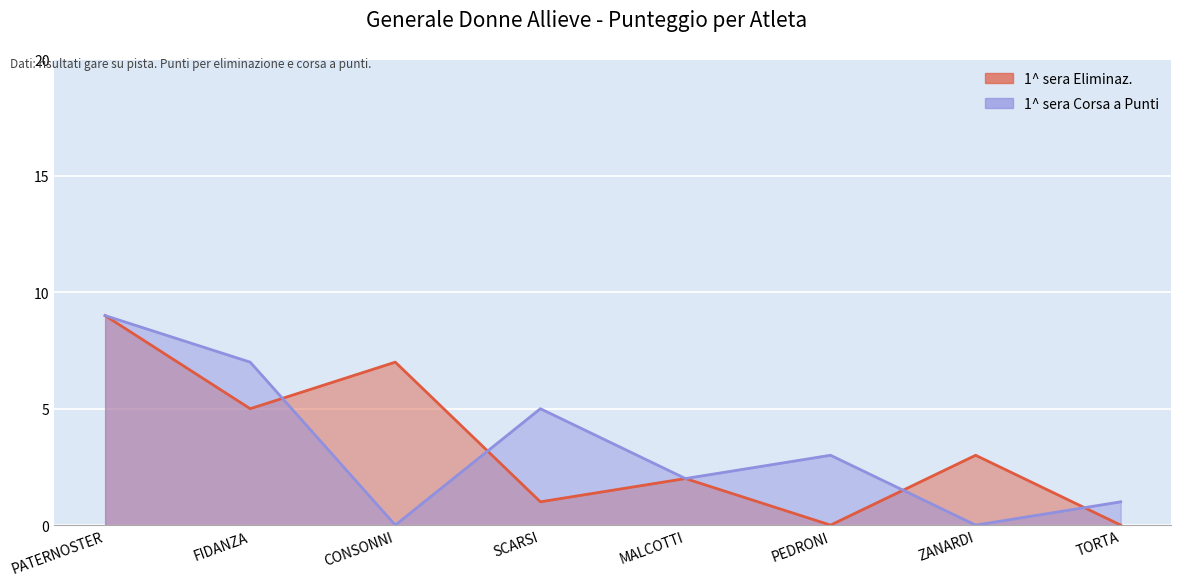

How many interior local peaks does the 1^ sera Corsa a Punti series have?

2